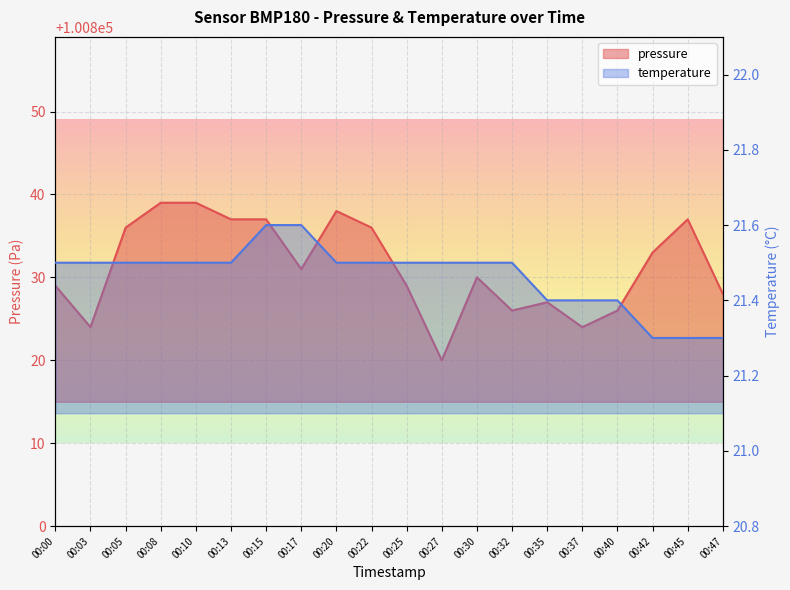

What is the difference between the maximum and second lowest values in the pressure series?

15.0